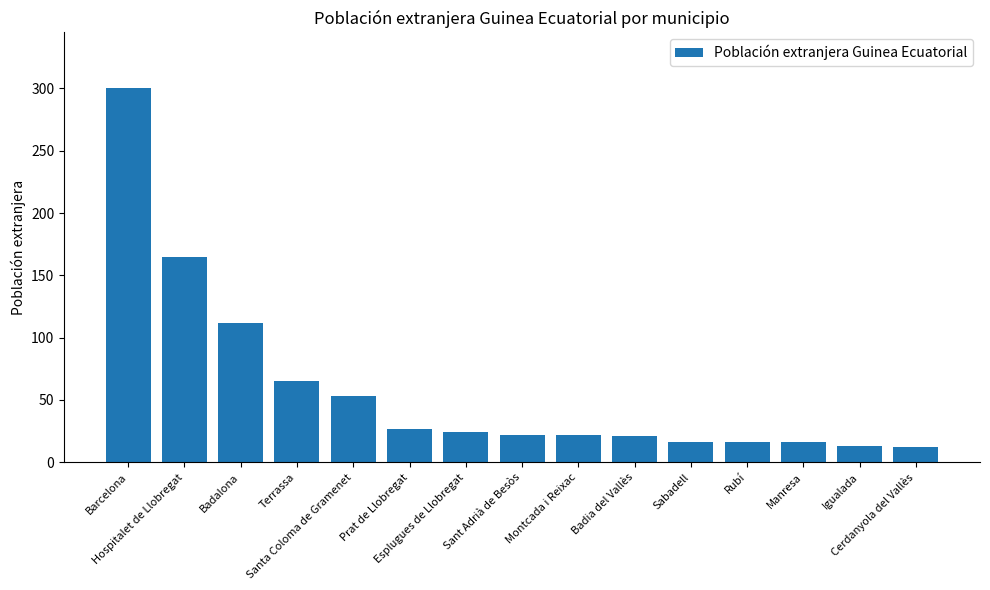

Is it true that the value at Badalona is 112?

True